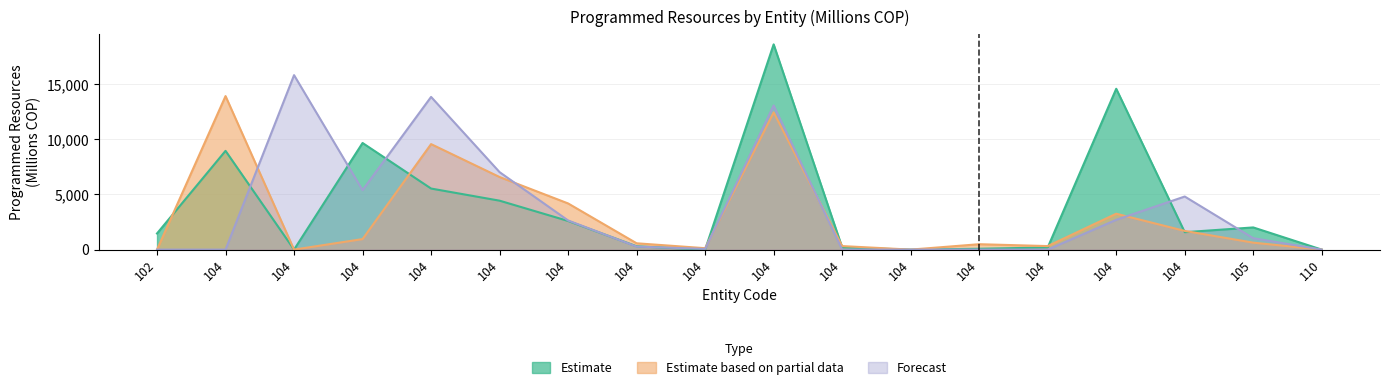

How many times do Estimate and Forecast cross each other?

8